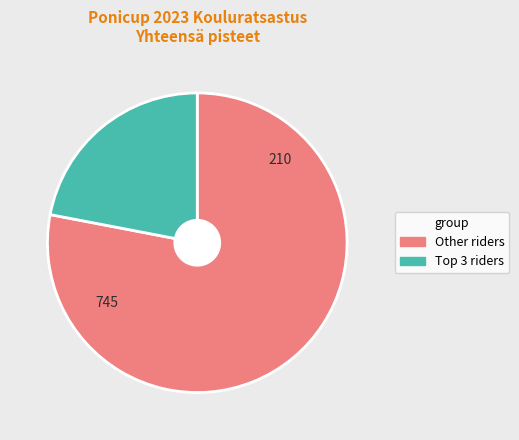

Is there any slice that represents more than half of the pie?

Yes